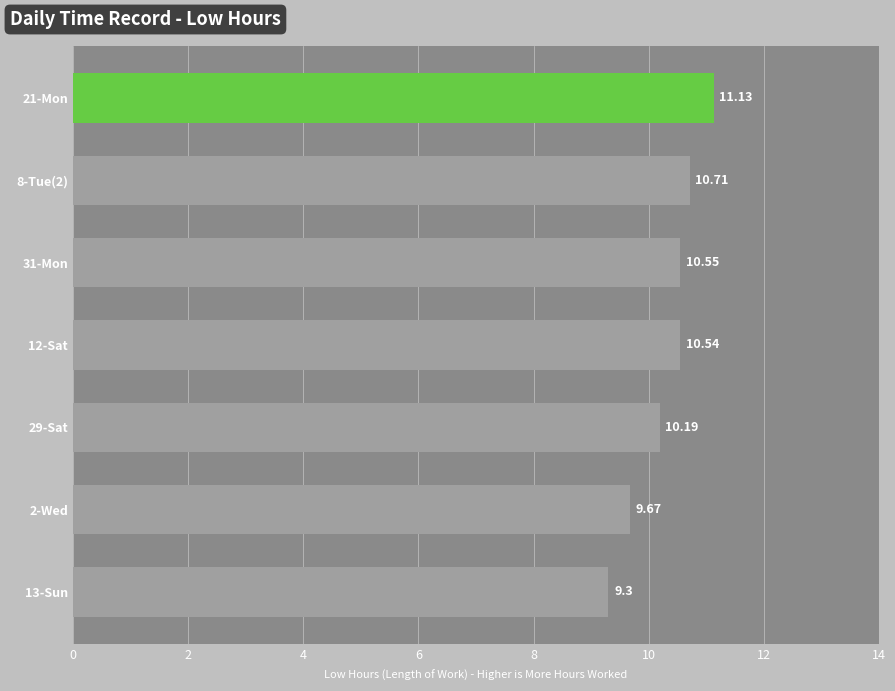

Does the chart contain stacked bars?

No